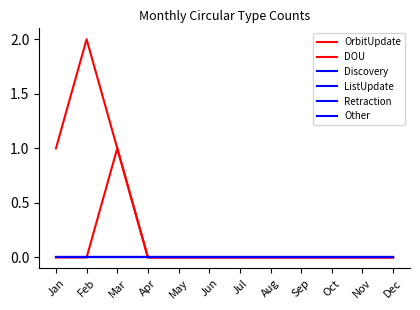

At which label does DOU reach its peak?

Mar